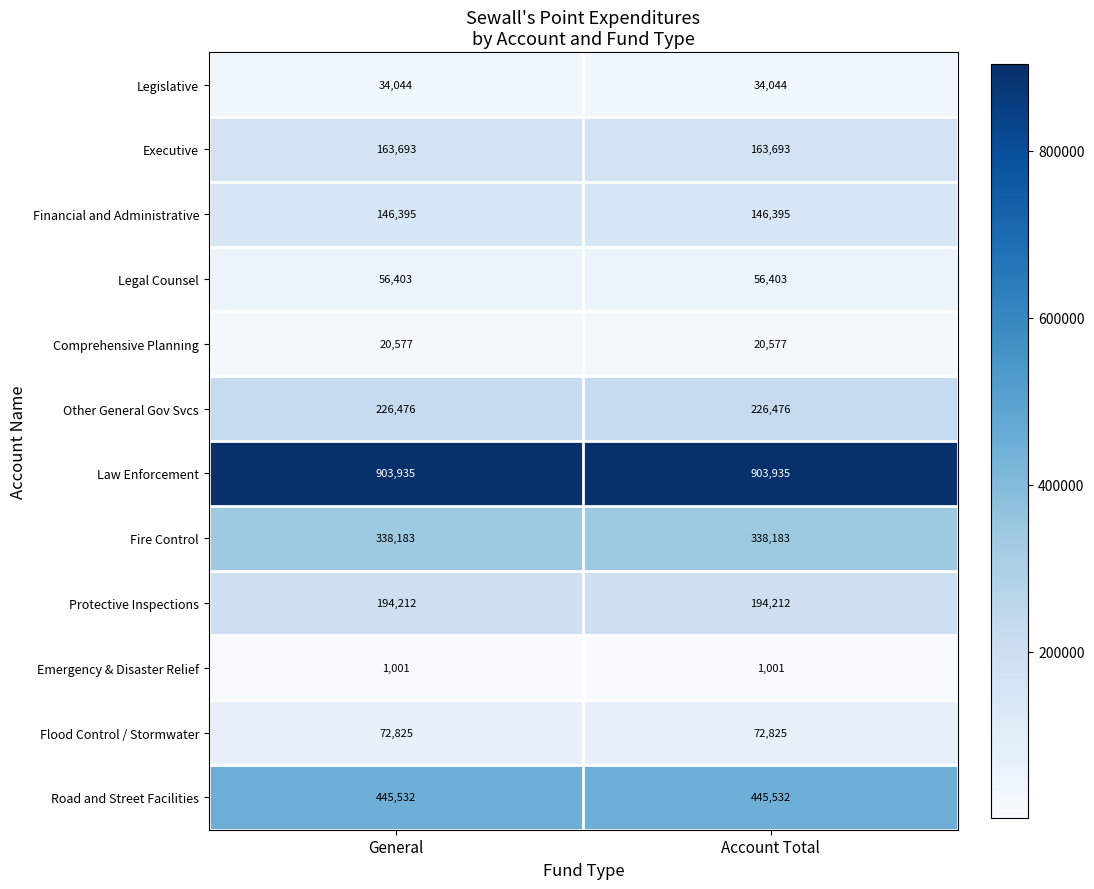

What is the average value of the Law Enforcement series?

903935